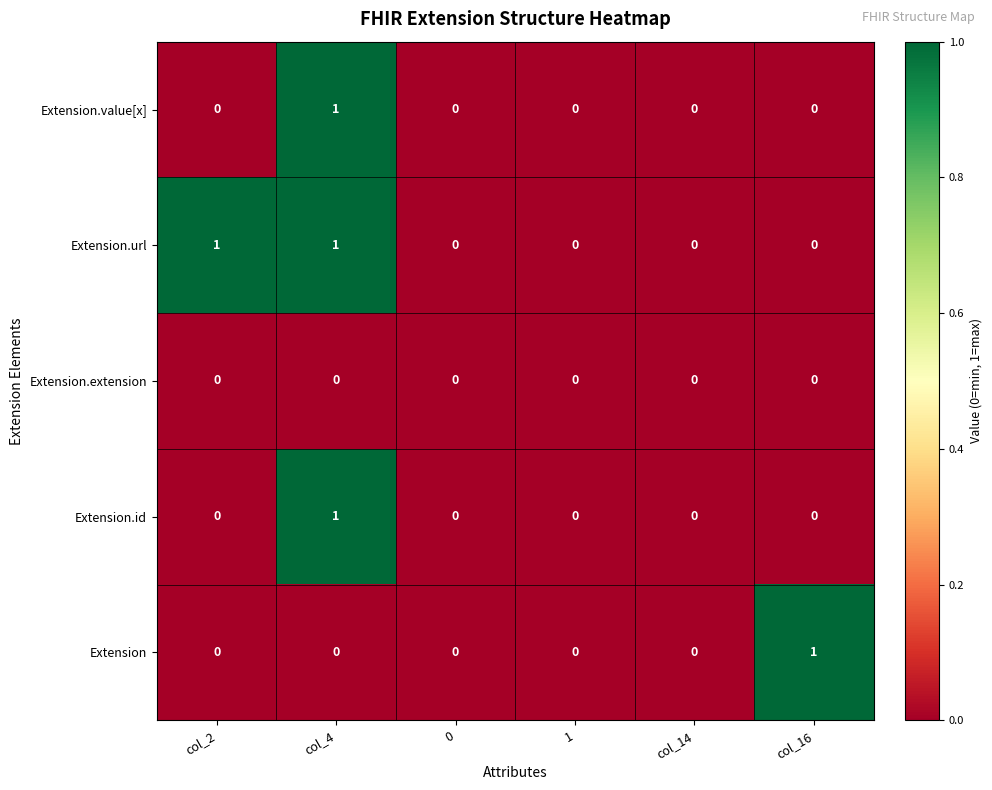

Which series has the largest total across all categories?

Extension.url